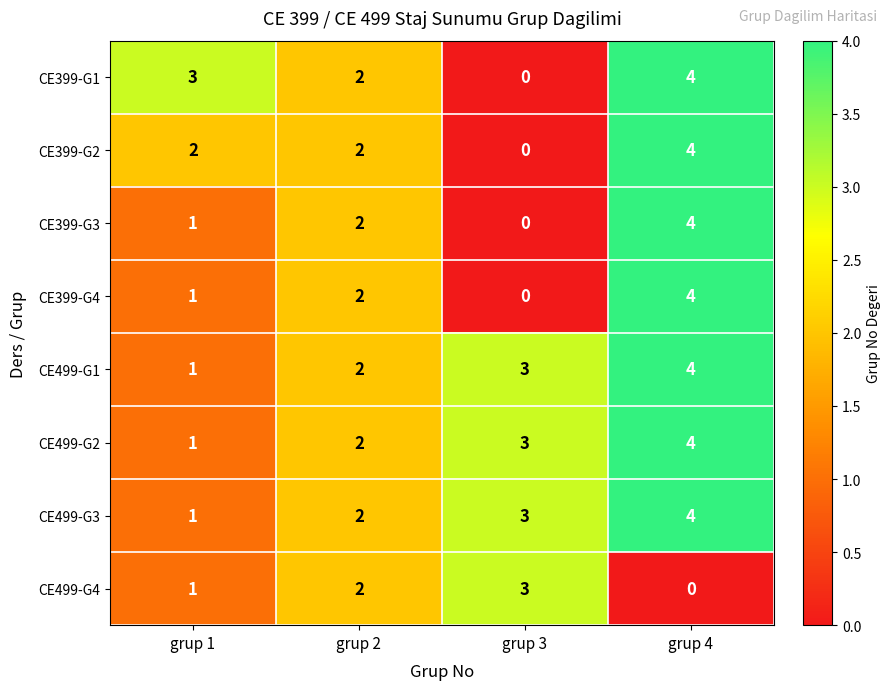

Where is CE399-G3 nearest to the value 2?

grup 2